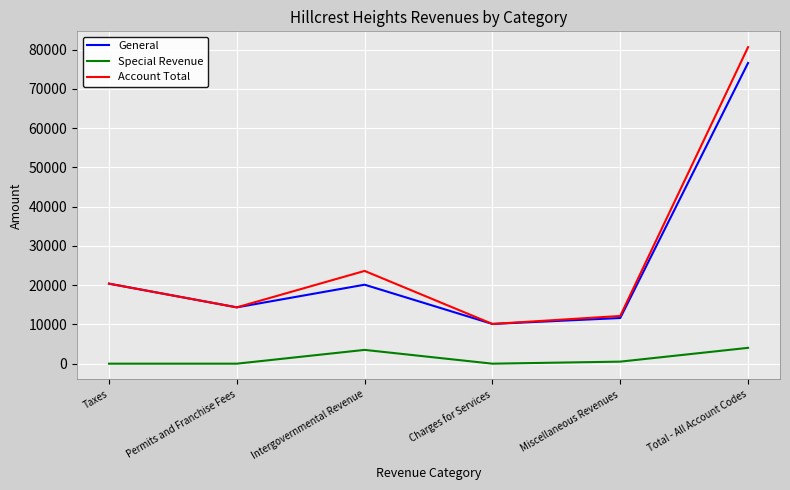

At which category does Special Revenue reach its first local peak?

Intergovernmental Revenue